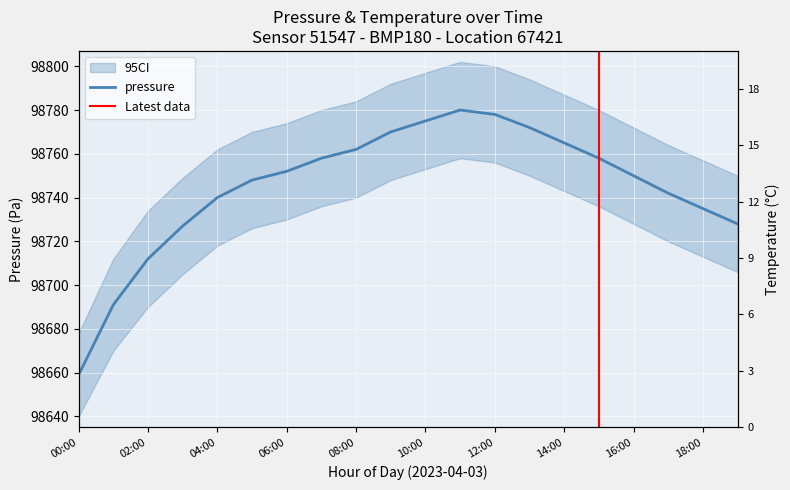

The chart shows a value of 155970 at 00:00. True or false?

False